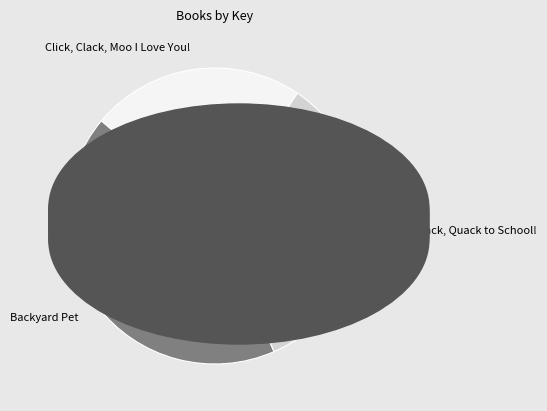

Rank the categories by value from highest to lowest.

Backyard Pet, Click, Clack, Quack to School!, Click, Clack, Moo I Love You!